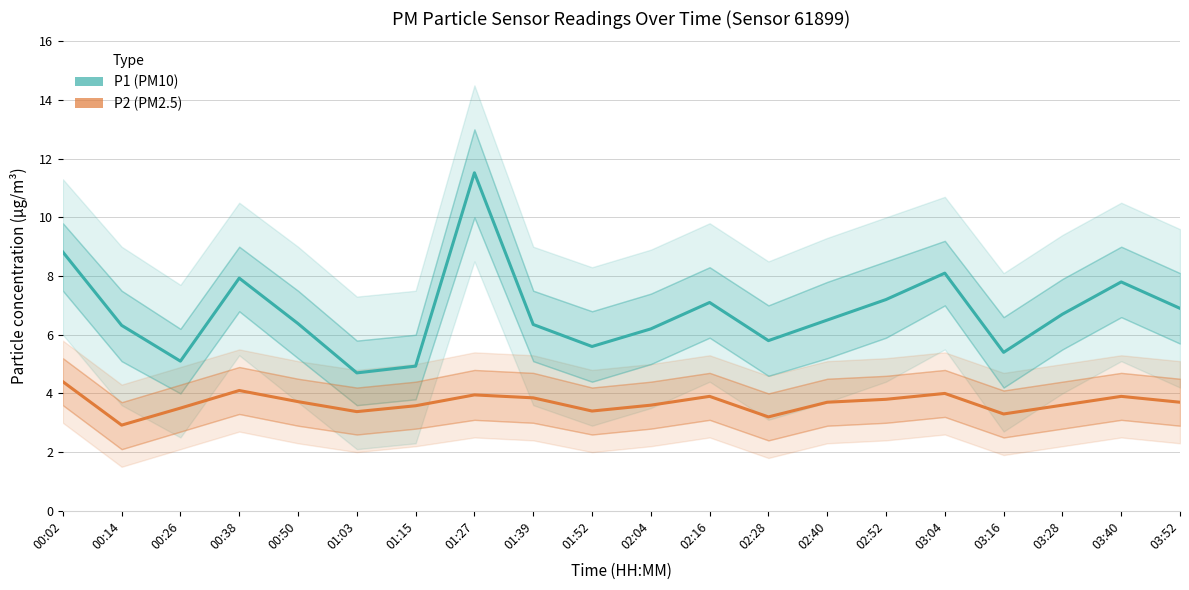

At 02:52, list the series in order from largest to smallest.

P1 (PM10), P2 (PM2.5)